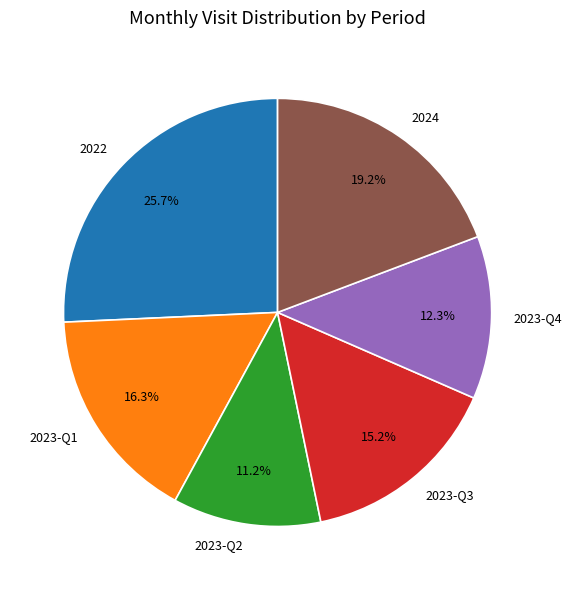

To the nearest percent, what is the difference between the largest and smallest slice percentages?

15%